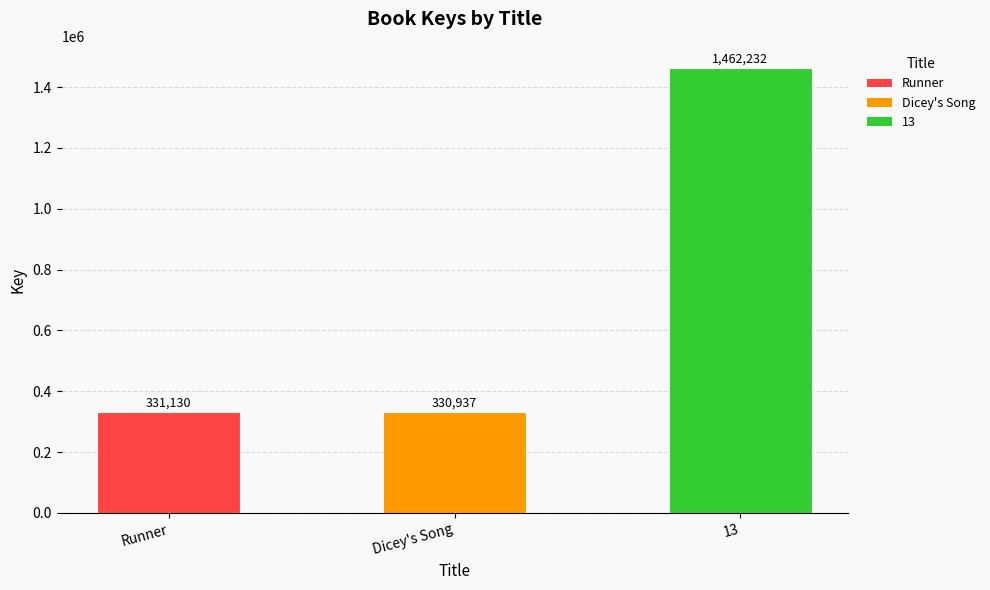

Between Dicey's Song and 13, which is larger?

13